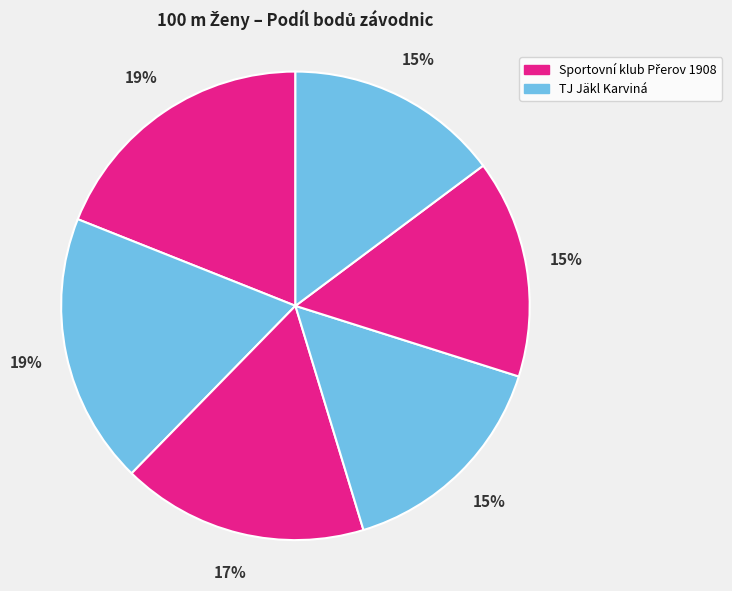

How many slices are in this pie chart?

6